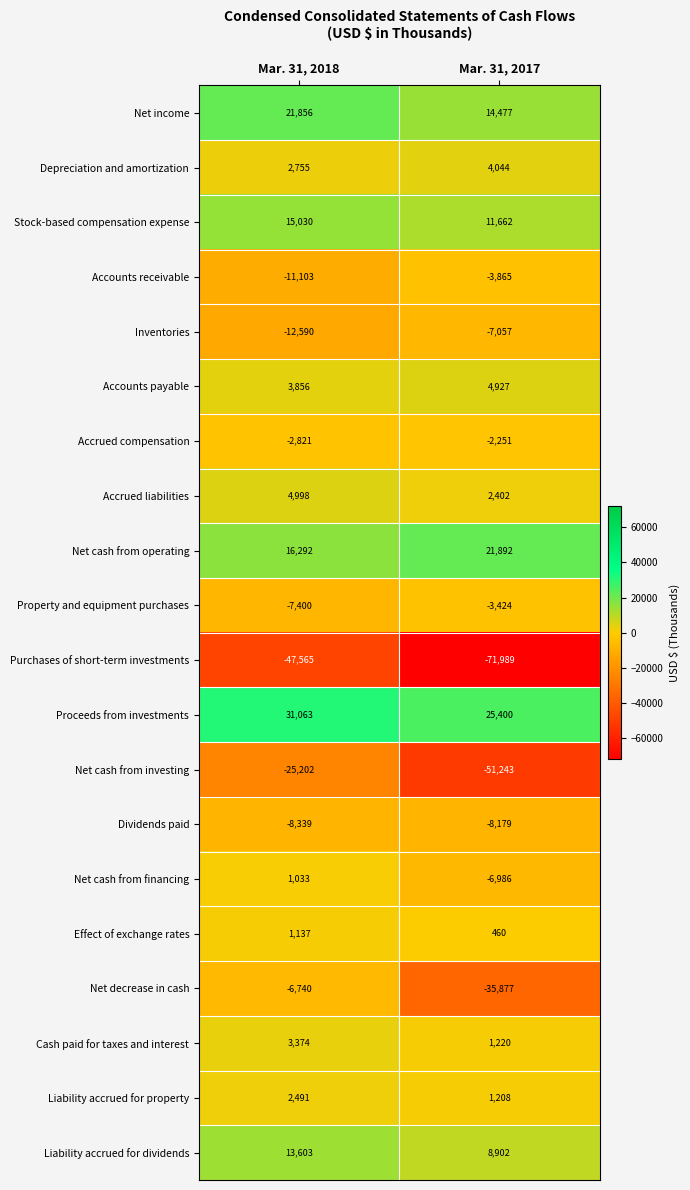

At which category is the sum across all series the highest?

Mar. 31, 2018